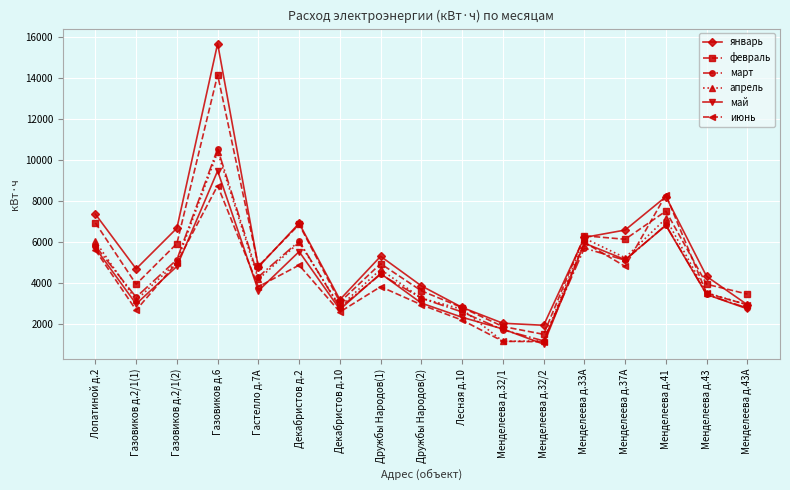

Where does the февраль series first go above 4840?

Лопатиной д.2